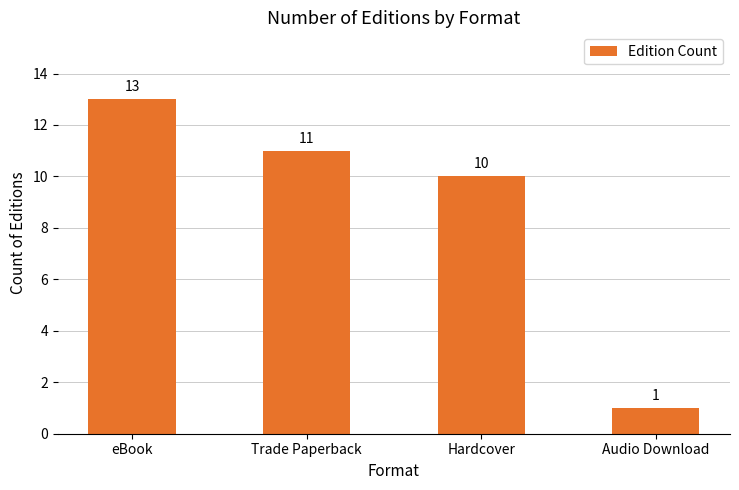

At which label is the value closest to 7?

Hardcover